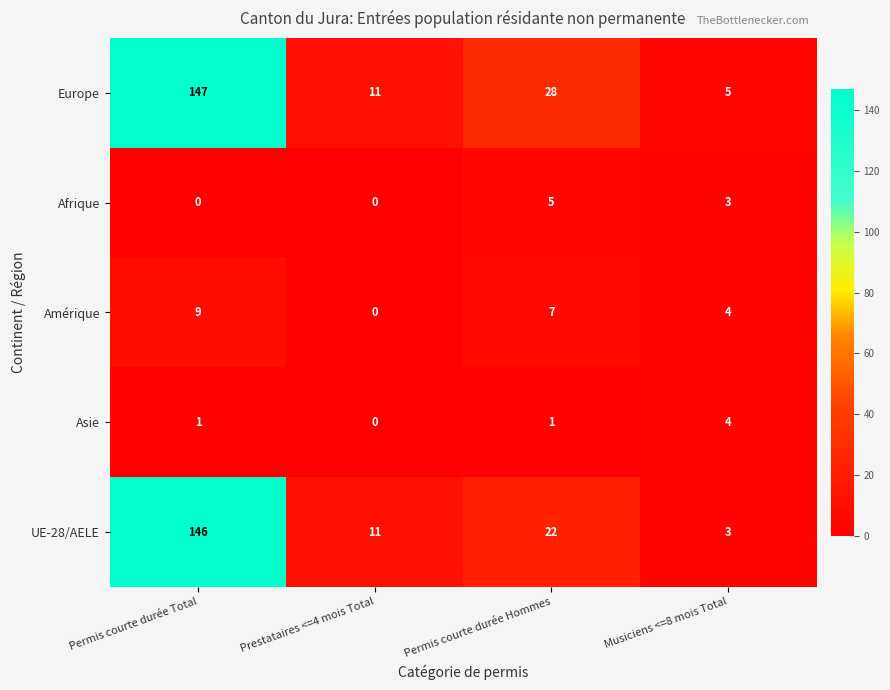

The value of Amérique at Permis courte durée Total is 2. True or false?

False